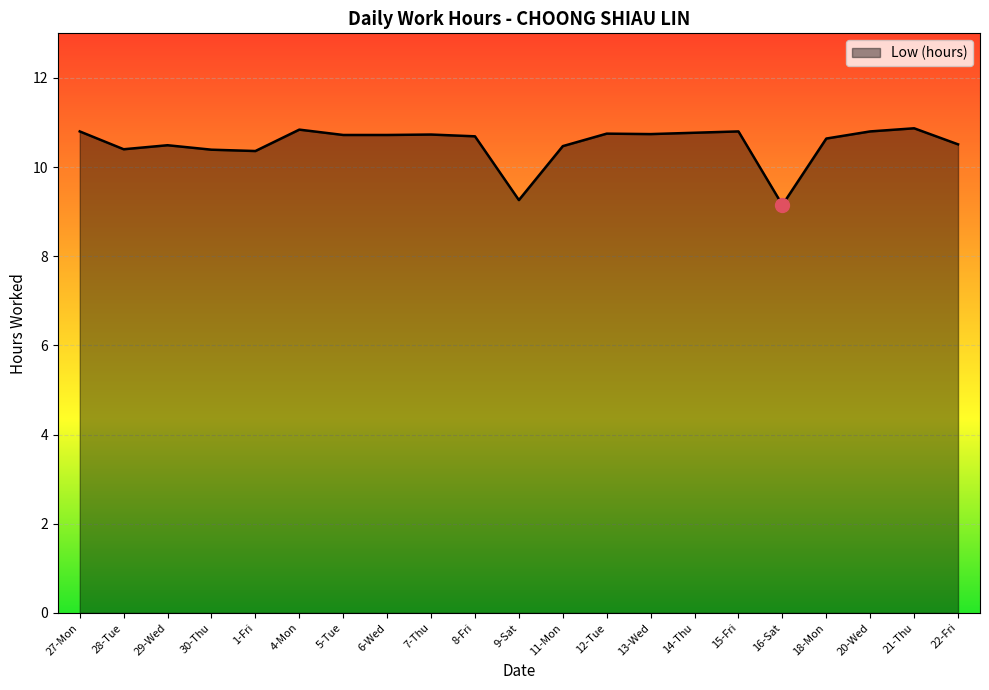

Where does the data first go above 10?

27-Mon